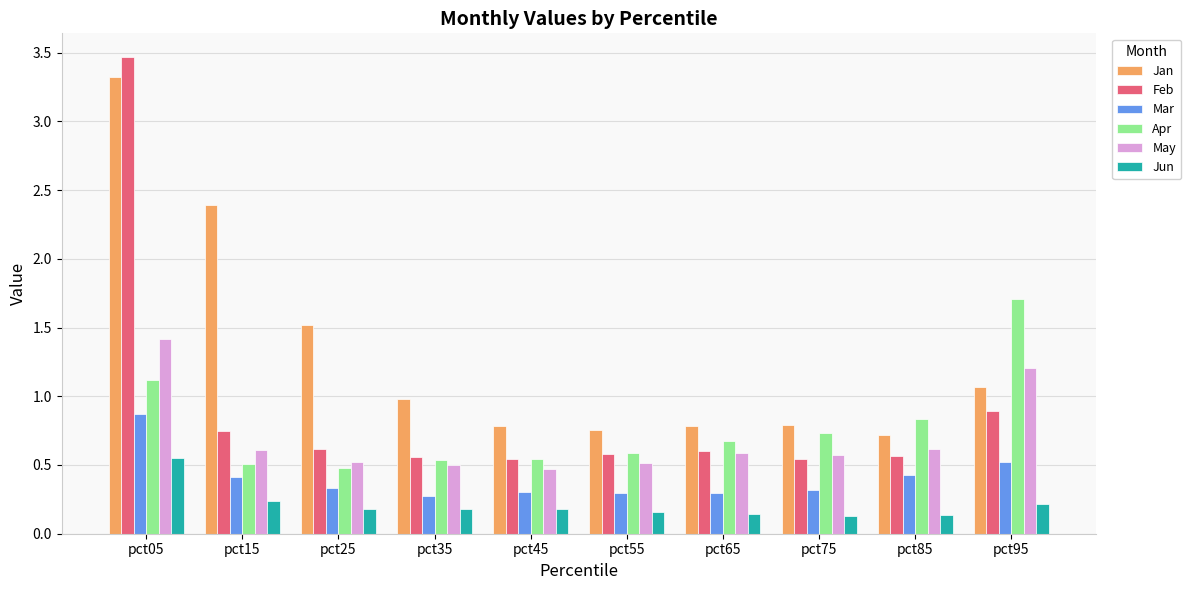

What is the value of the Apr bar at the 10th from the left?

1.7